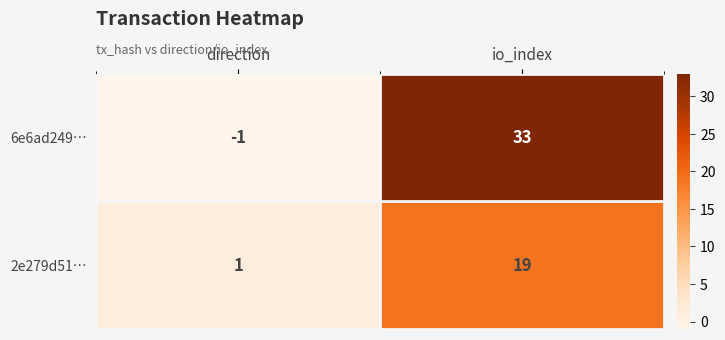

At how many categories does at least one series exceed 18?

1